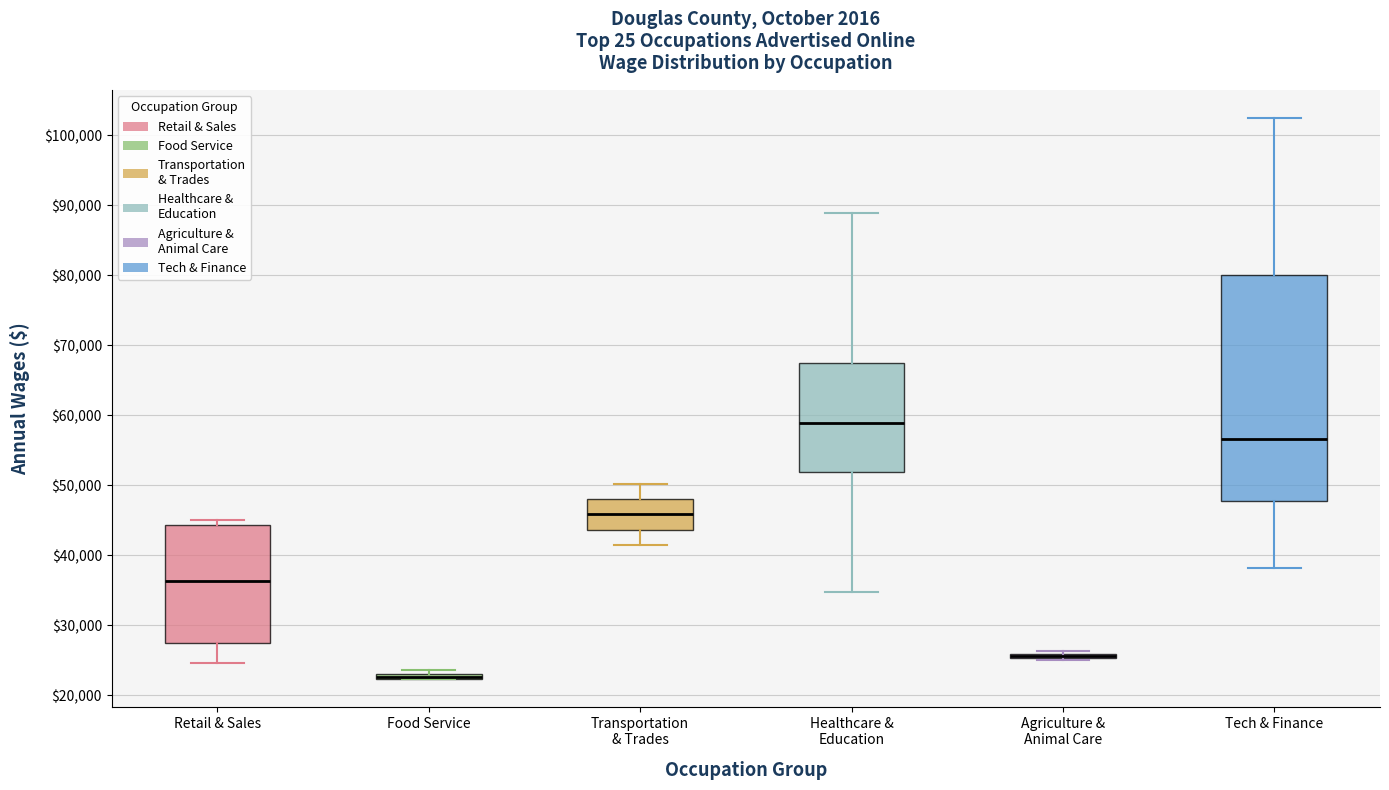

Which box is the tallest, from its lower edge to its upper edge?

Tech & Finance